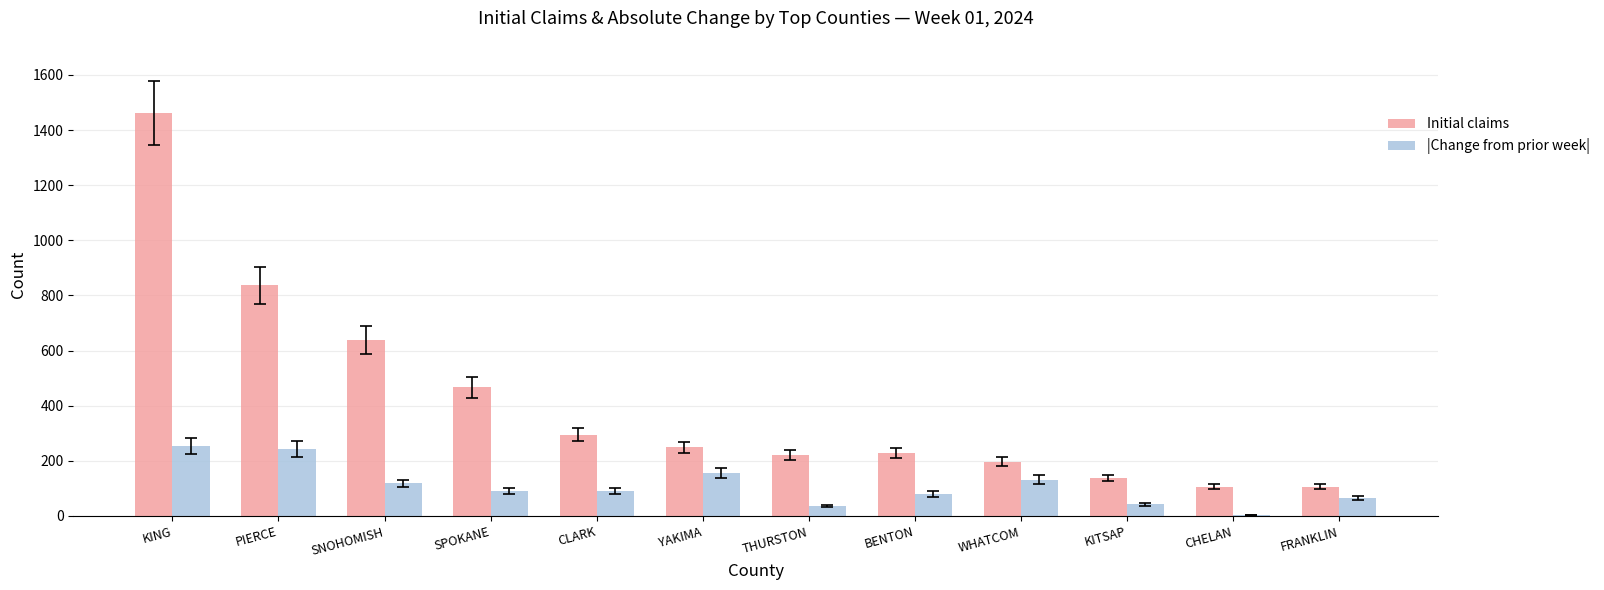

Is it true that |Change from prior week| equals 118 at SNOHOMISH?

True